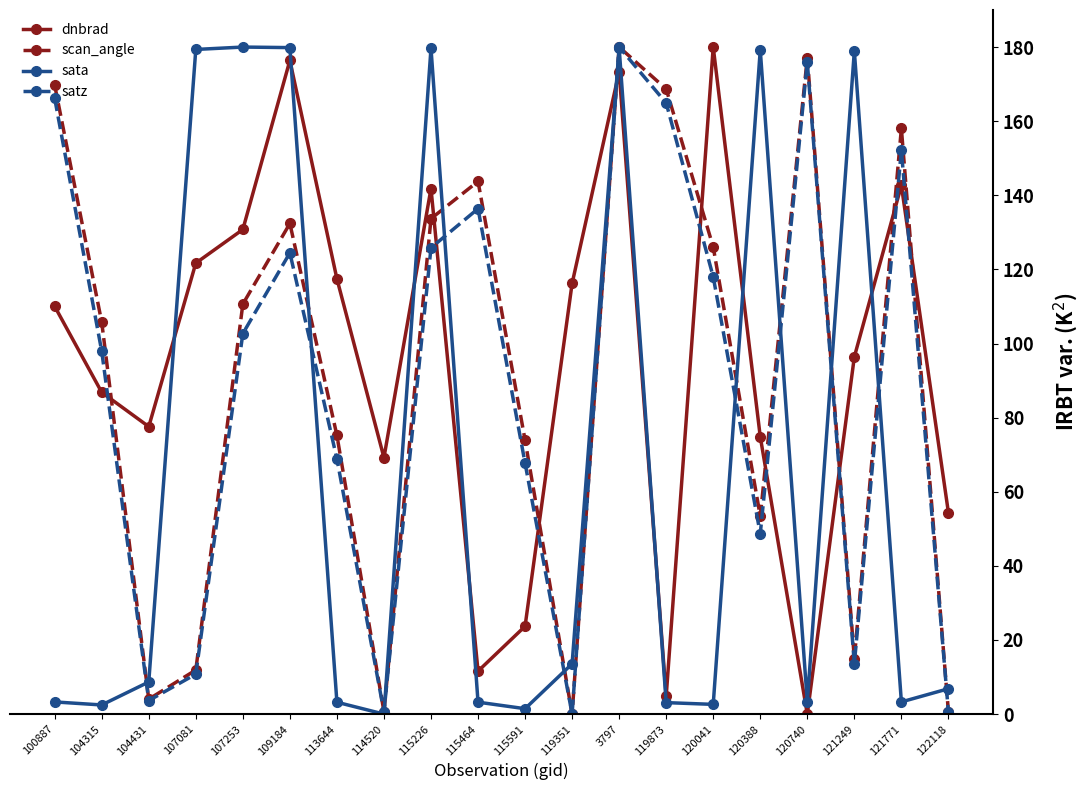

Is the value of dnbrad at 107081 greater than the value of scan_angle at 107081?

Yes